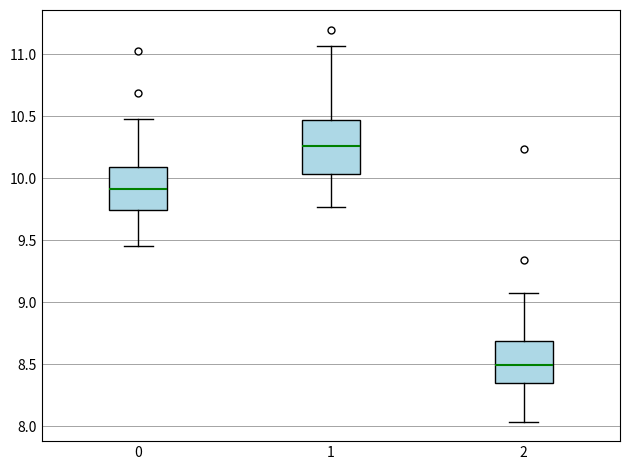

Where does the upper whisker of the box at x = 2 end on the y-axis? The values are not printed on the chart, so give them approximately, as read against the axis.

9.10